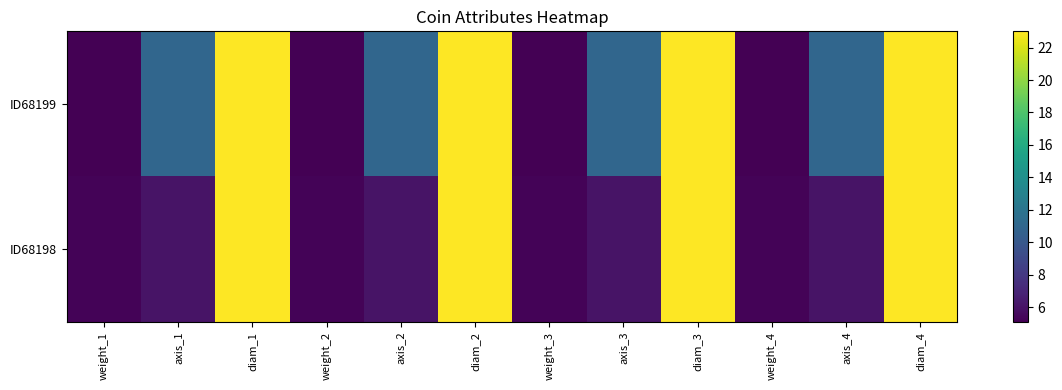

Which series has the largest range (max minus min)?

ID68199